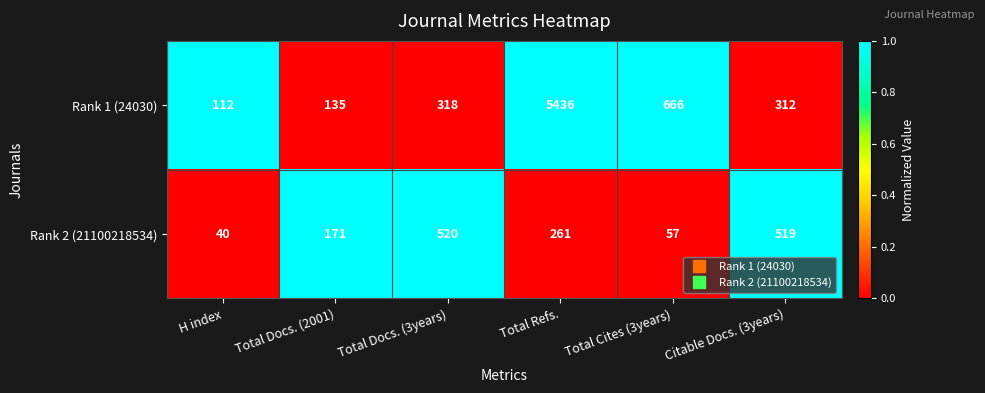

Reading right to left, what are all the values shown in this chart?

Rank 1 (24030): 312	666	5436	318	135	112
Rank 2 (21100218534): 519	57	261	520	171	40